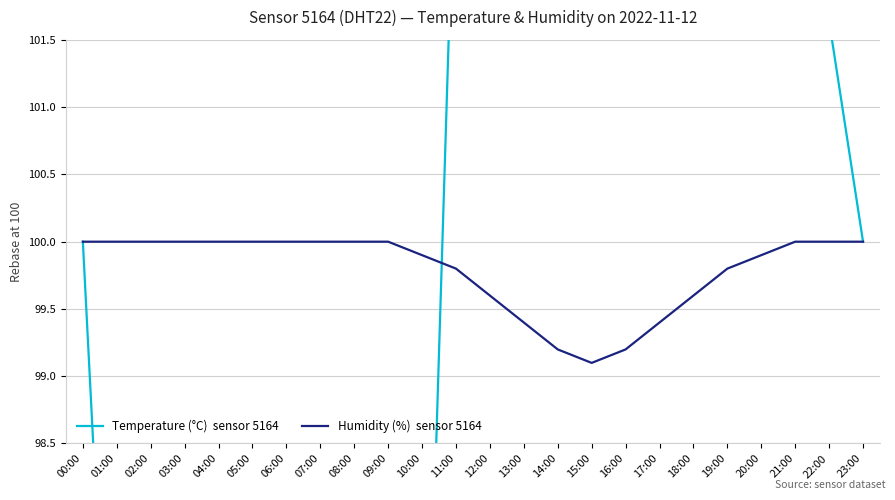

How many lines are shown in the chart?

2